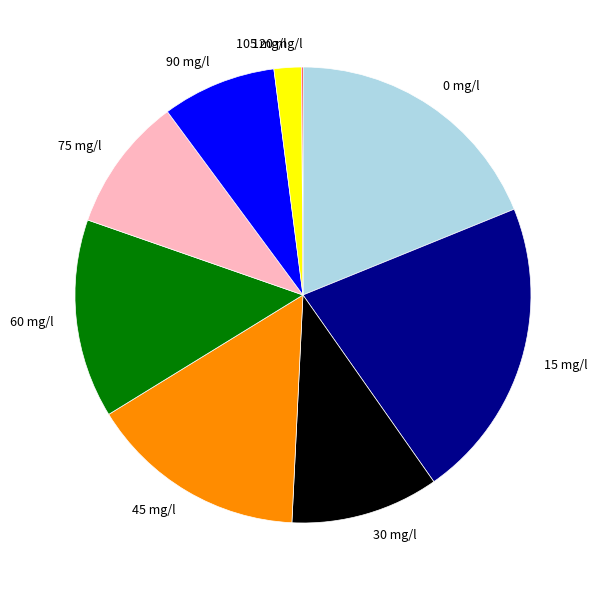

Approximately how many times larger is the value at 30 mg/l compared to 0 mg/l?

0.6